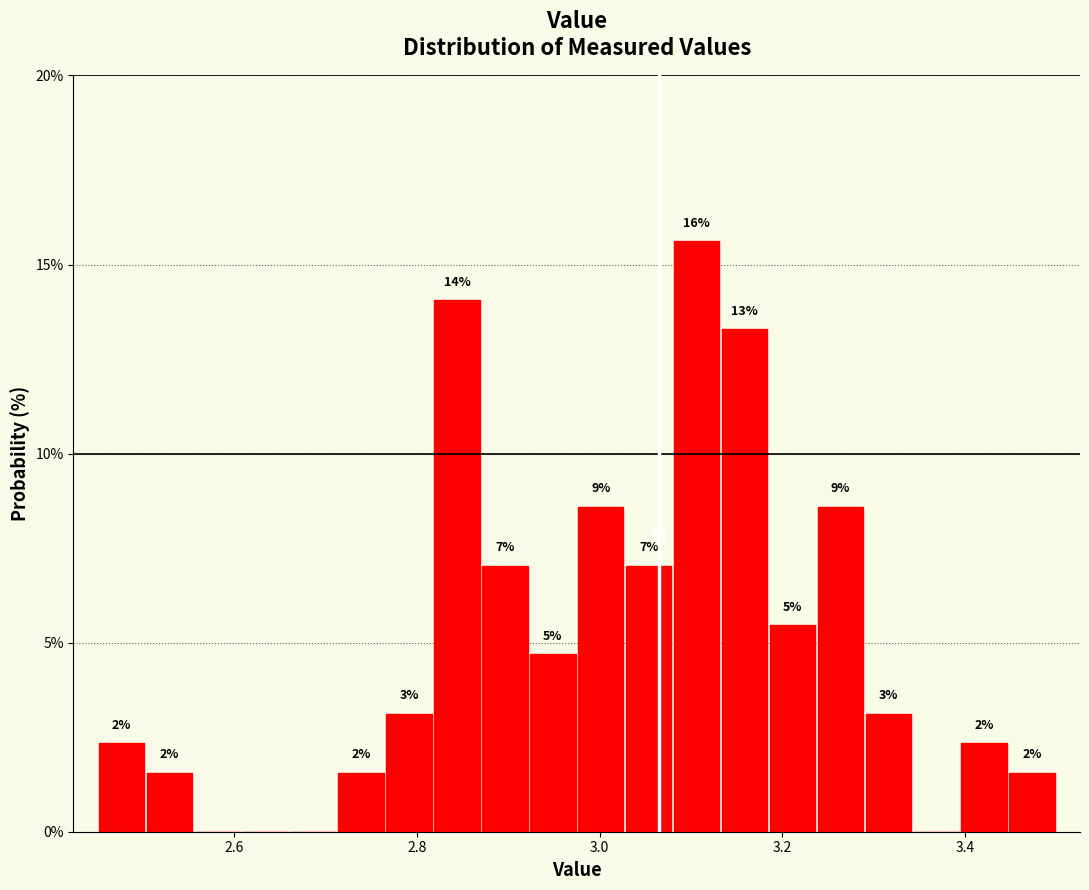

Read against the x-axis, roughly where is the centre of the tallest bar?

3.10